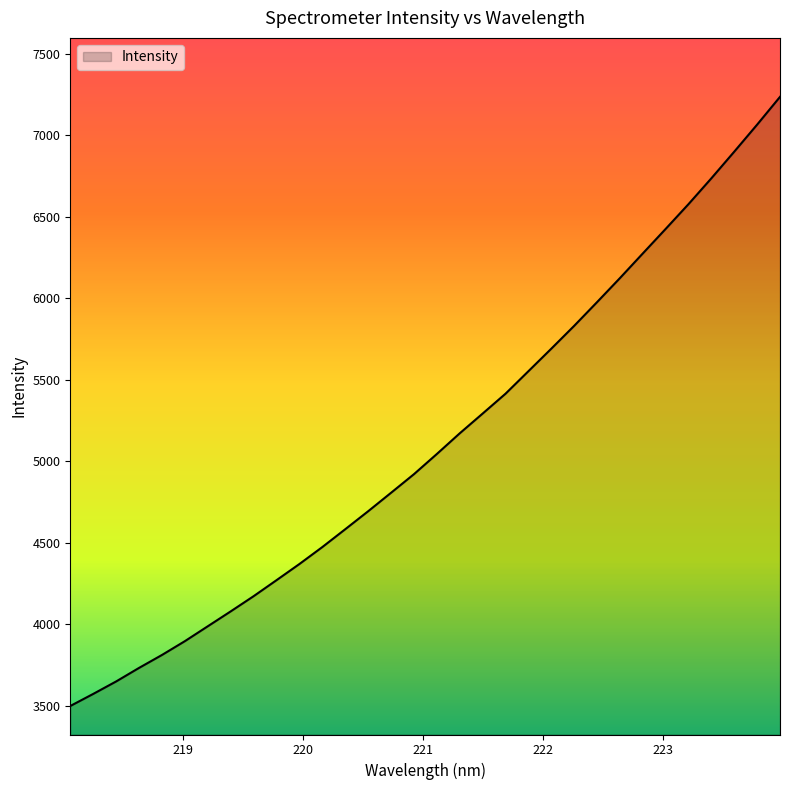

Does the chart display data point markers on the line(s)?

No